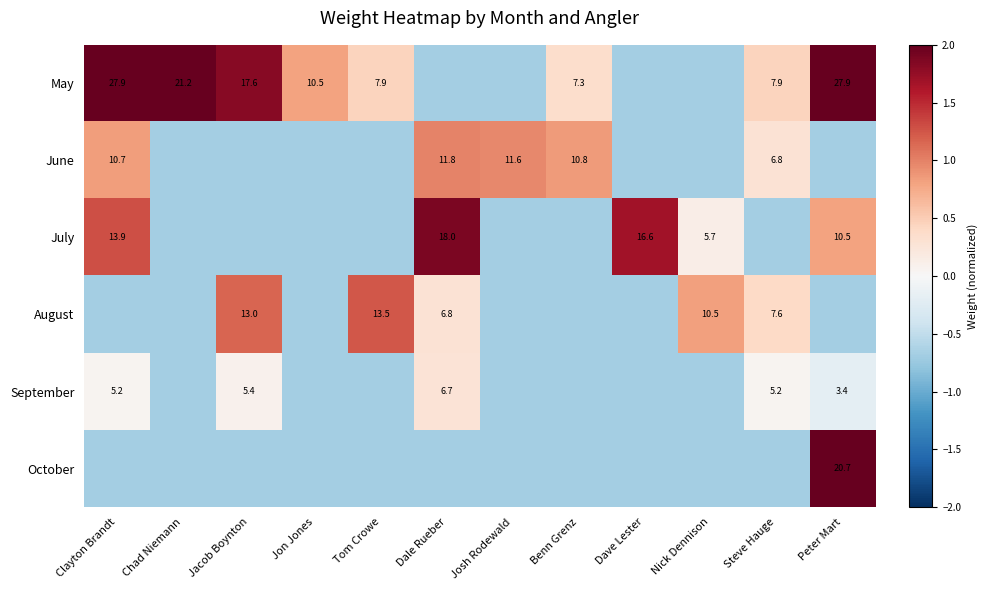

Between Jacob Boynton and Josh Rodewald, which series saw the biggest shift?

May